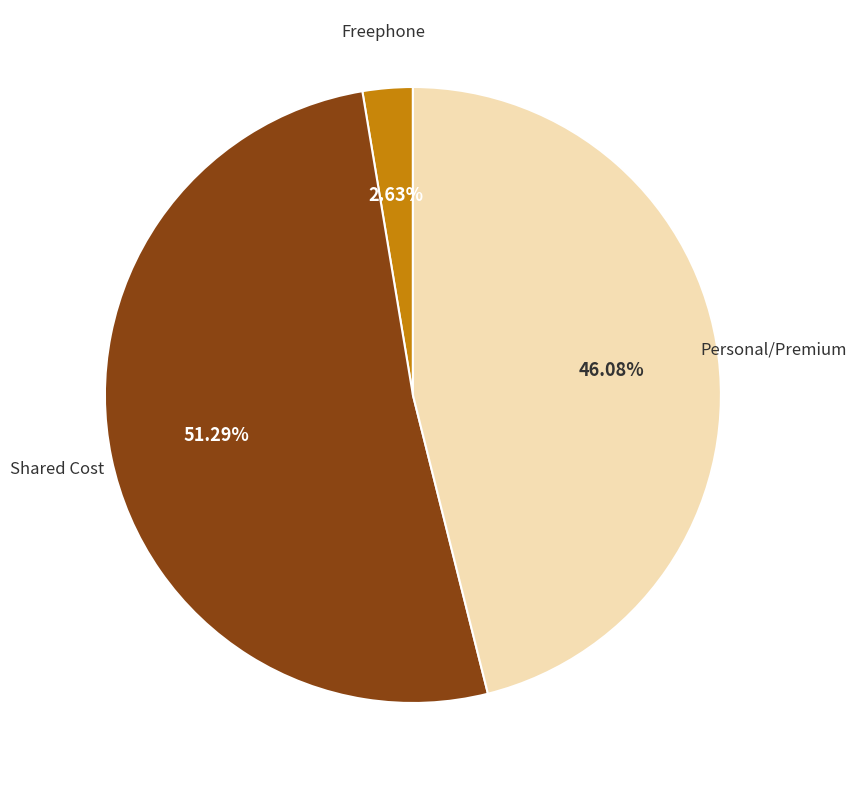

Does any single category account for the majority?

Yes